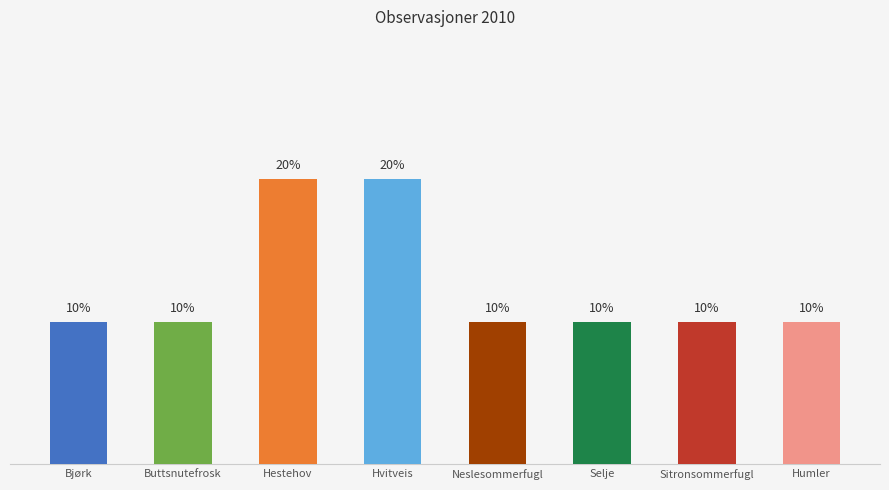

What is the label of the 6th bar from the right?

Hestehov